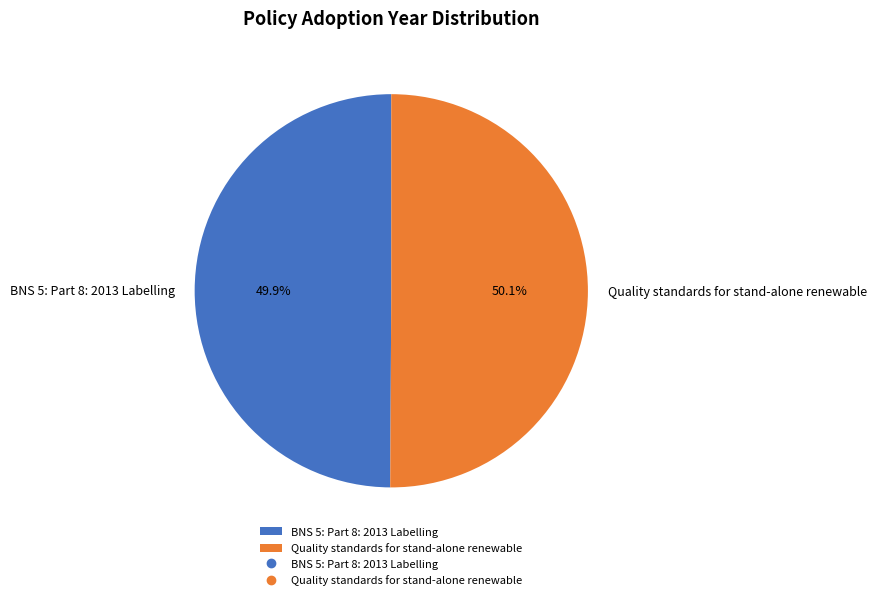

Combined, do Quality standards for stand-alone renewable and BNS 5: Part 8: 2013 Labelling account for over 50%?

Yes